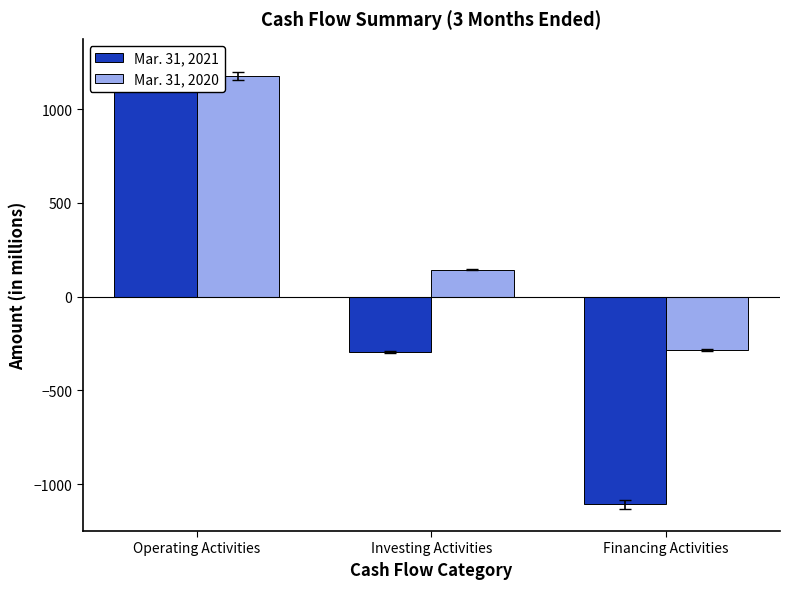

How many data points does each series have?

3